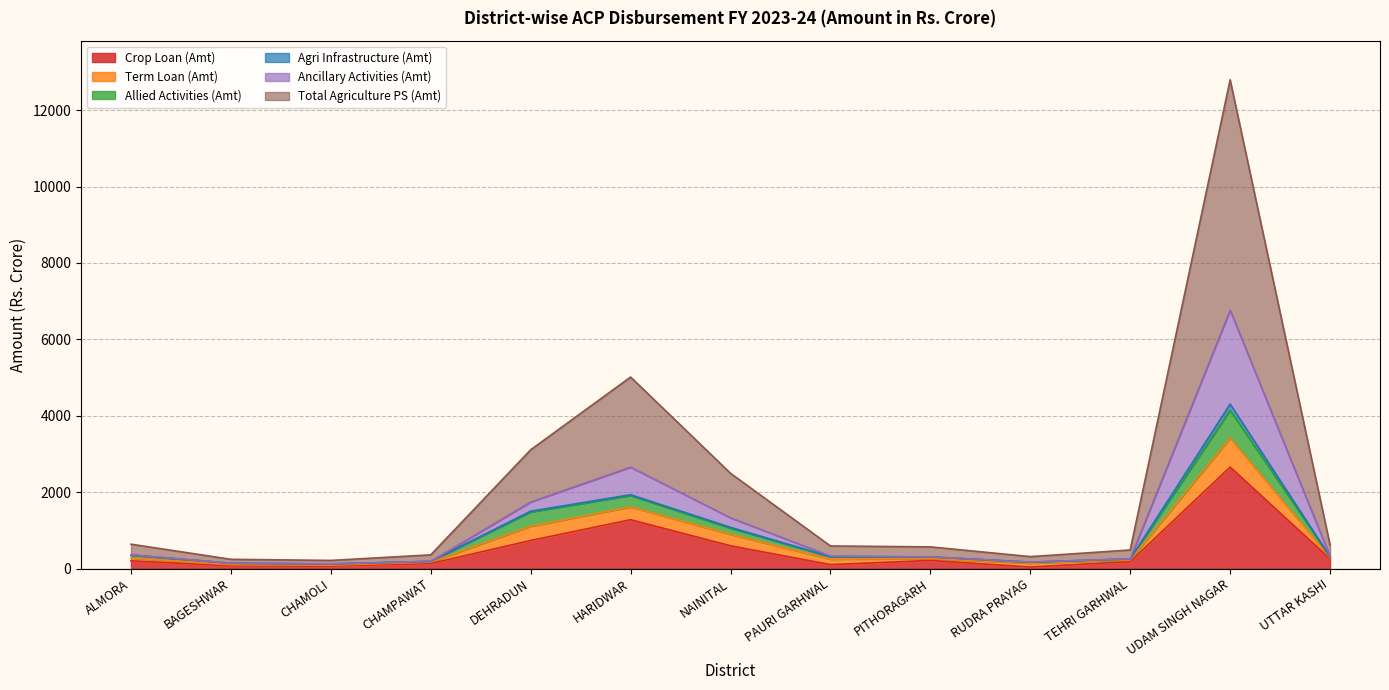

At how many categories does at least one series exceed 12700?

1